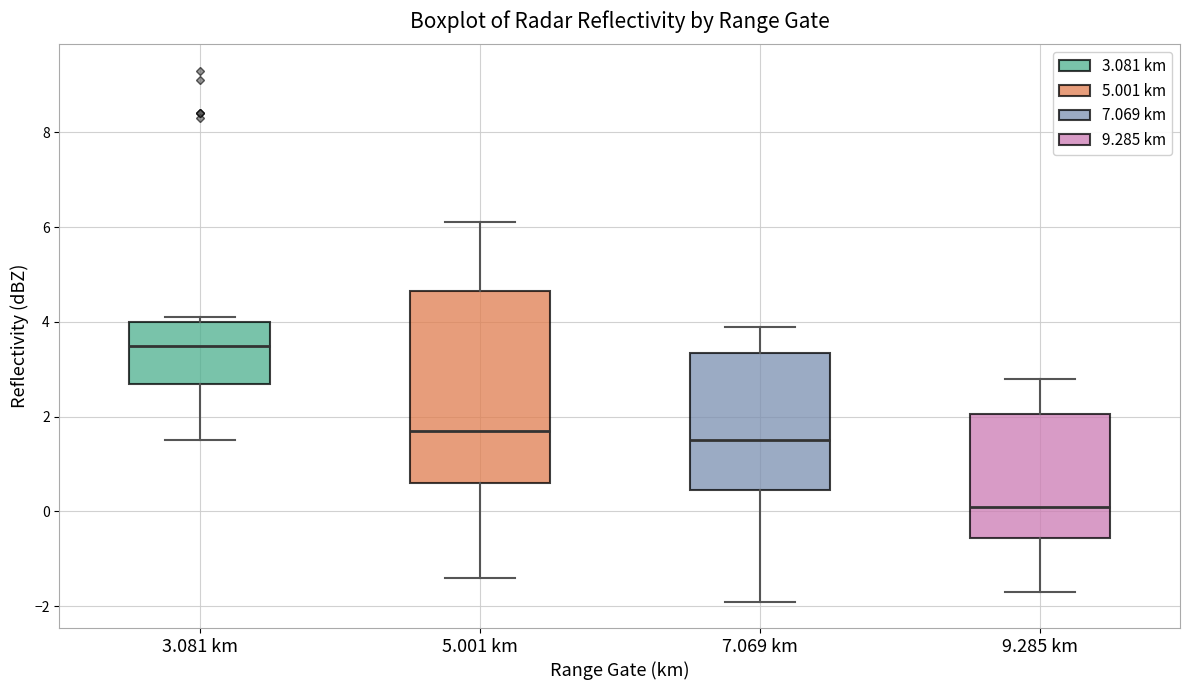

Reading left to right, read every box against the y-axis: the position of its median line, the range the box covers, and the ends of its whiskers. The values are not printed on the chart, so give them approximately, as read against the axis.

3.081 km: median 3.6, box 2.8 to 4.0, whiskers 1.6 to 4.2
5.001 km: median 1.8, box 0.6 to 4.6, whiskers -1.4 to 6.2
7.069 km: median 1.6, box 0.4 to 3.4, whiskers -1.8 to 4.0
9.285 km: median 0.2, box -0.6 to 2.0, whiskers -1.6 to 2.8